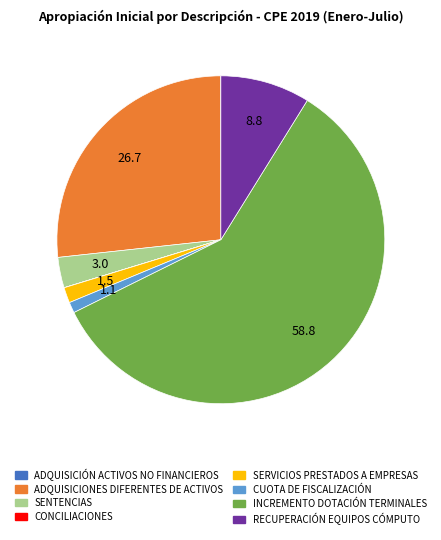

Does any single category account for the majority?

Yes